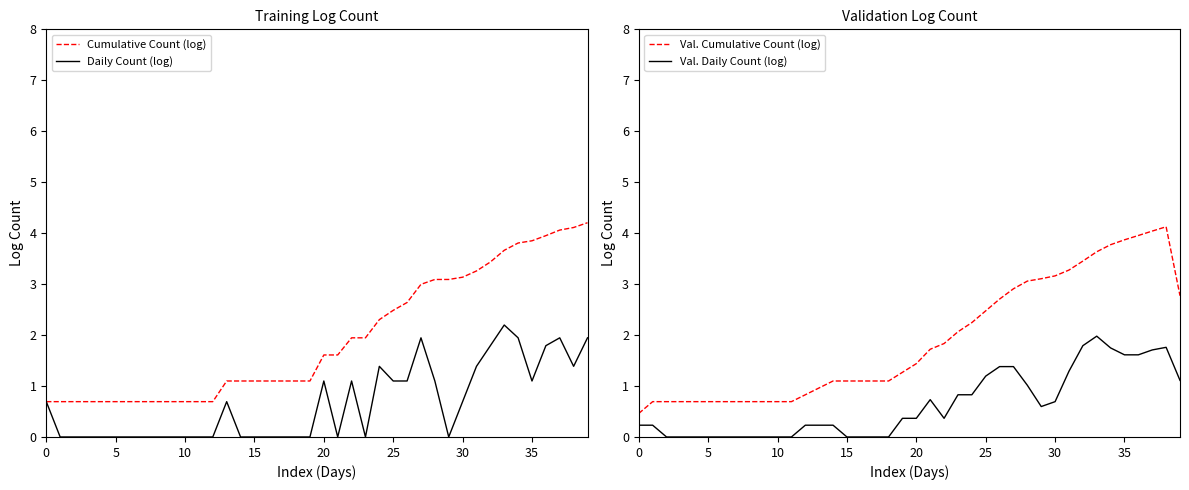

Is it true that Cumulative Count (log) equals 3.9 at 35?

True